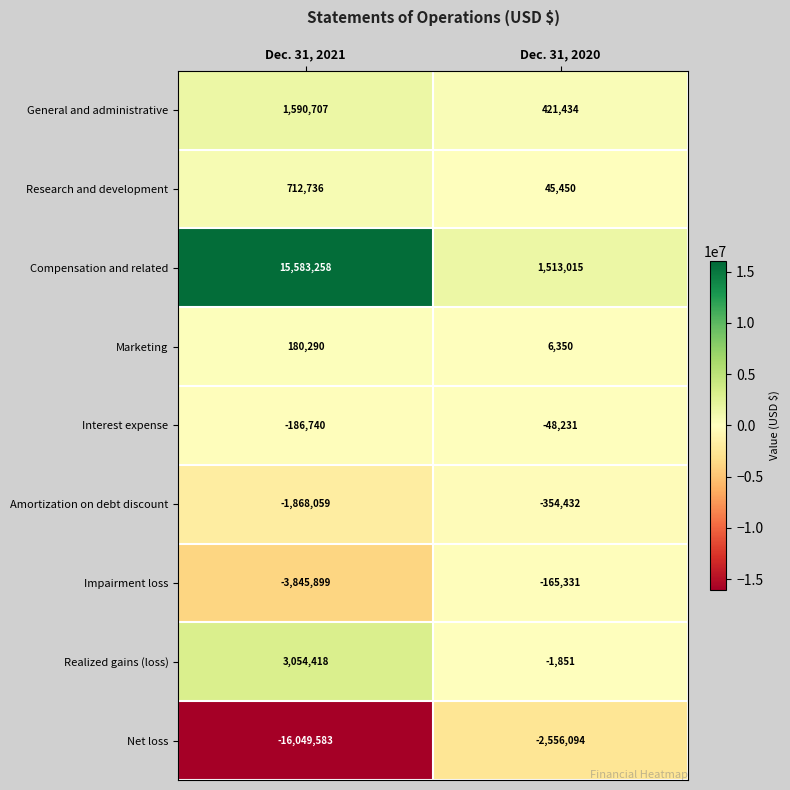

True or false: General and administrative has a value of 421434 at Dec. 31, 2020.

True